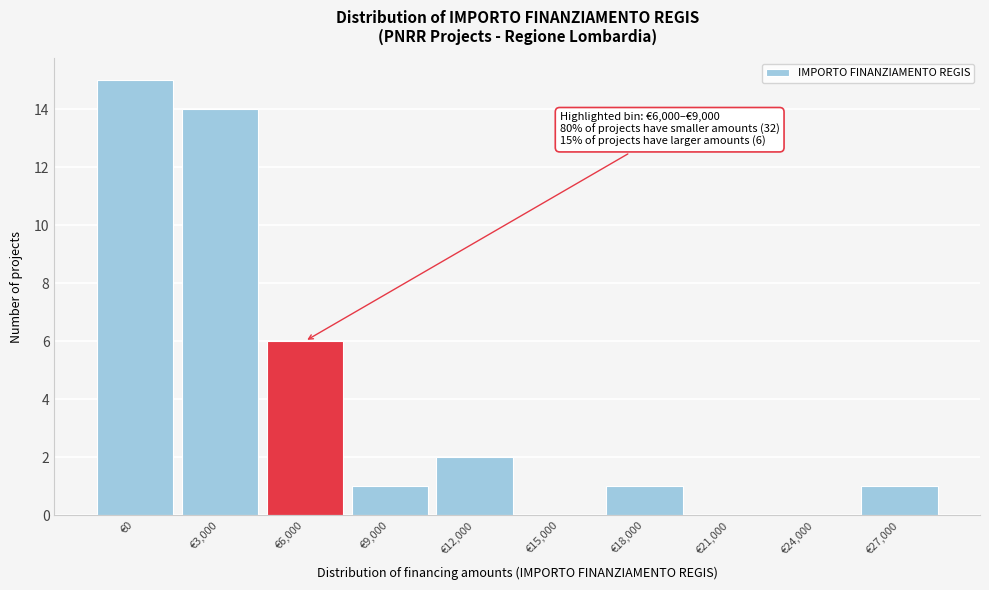

Reading left to right, list all the values displayed in this chart.

€0=15	€3,000=14	€6,000=6	€9,000=1	€12,000=2	€15,000=0	€18,000=1	€21,000=0	€24,000=0	€27,000=1